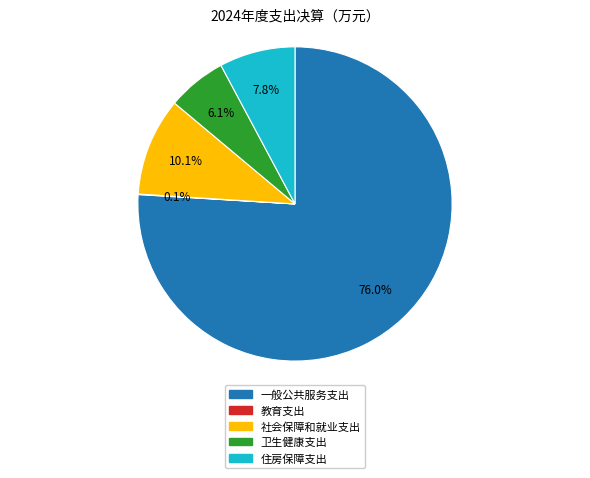

Between 住房保障支出 and 卫生健康支出, which is larger?

住房保障支出